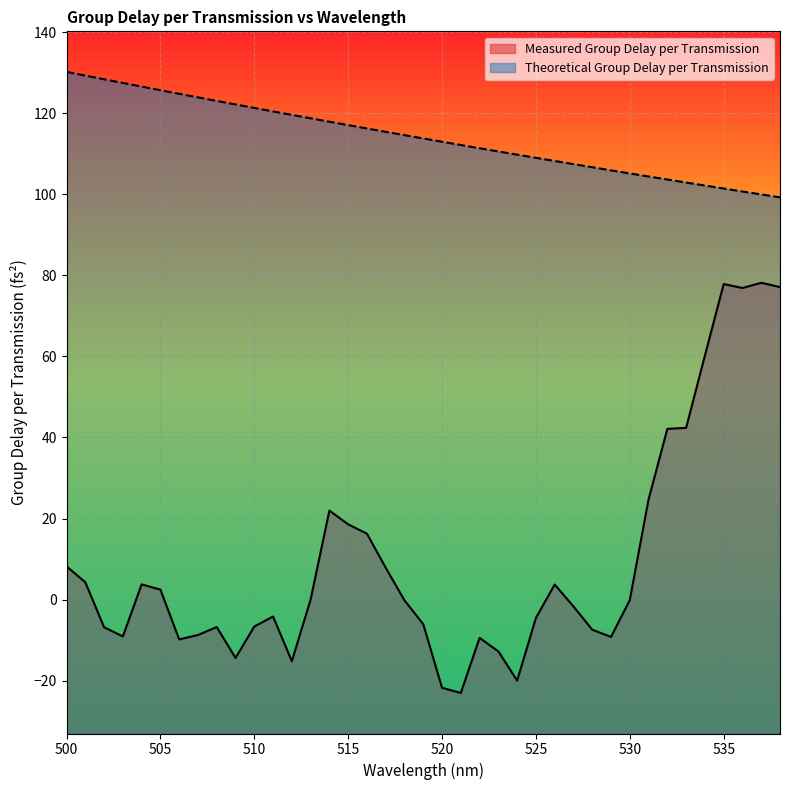

Which series changed the most between 535 and 537?

Theoretical Group Delay per Transmission